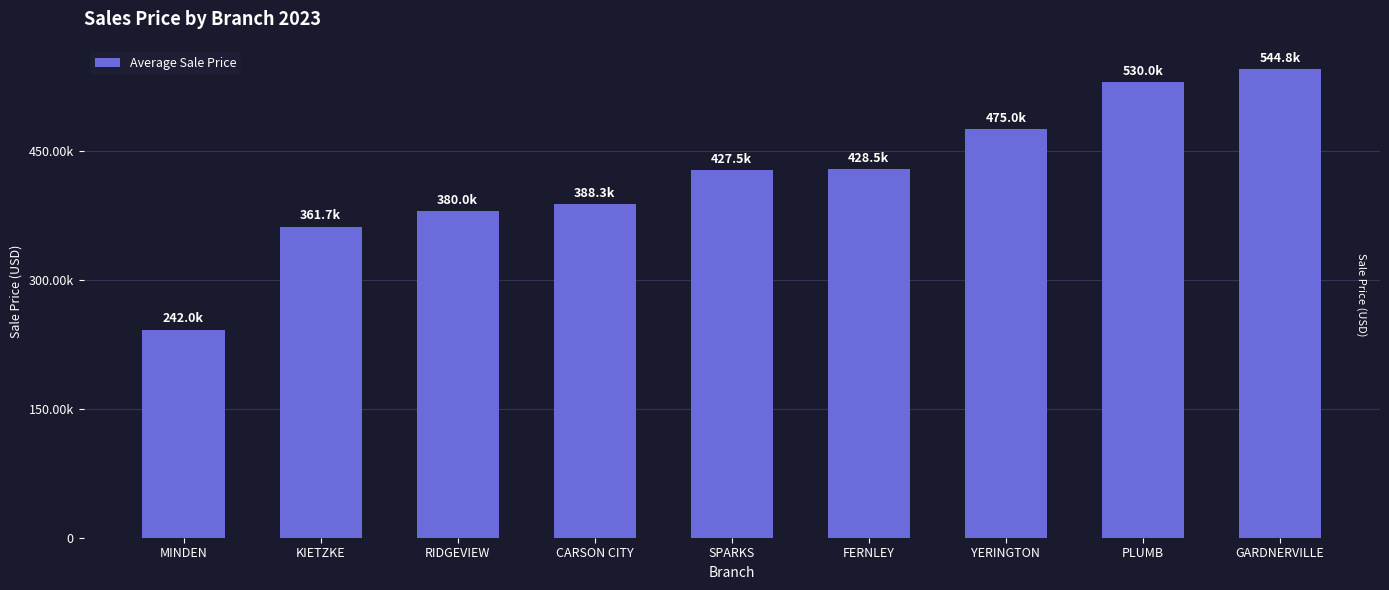

The value at RIDGEVIEW is 380000. True or false?

True